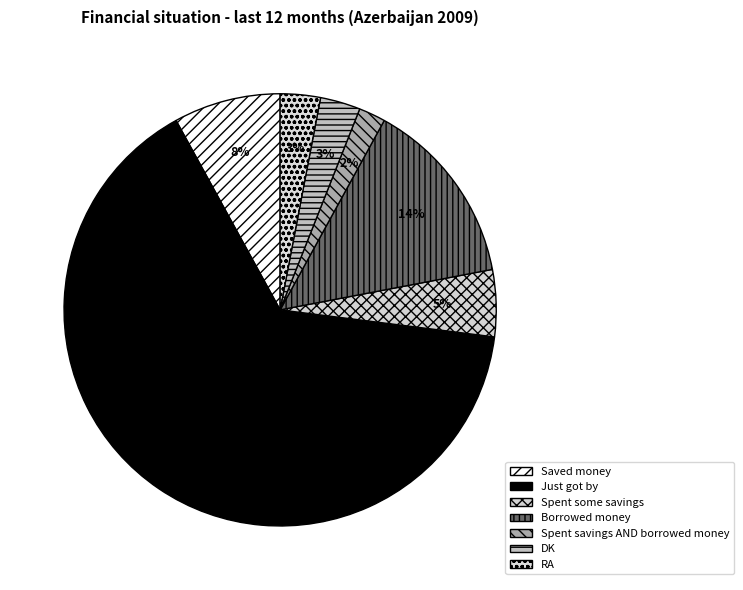

How many slices are in this pie chart?

7